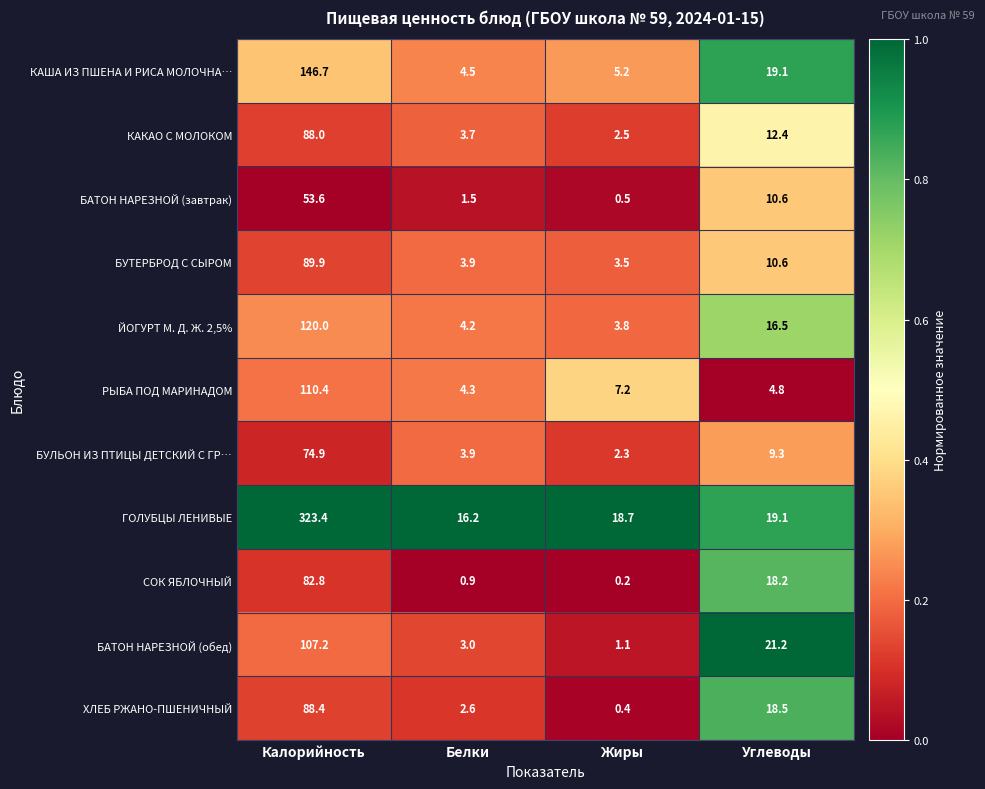

True or false: ХЛЕБ РЖАНО-ПШЕНИЧНЫЙ has a value of 27.1 at Углеводы.

False